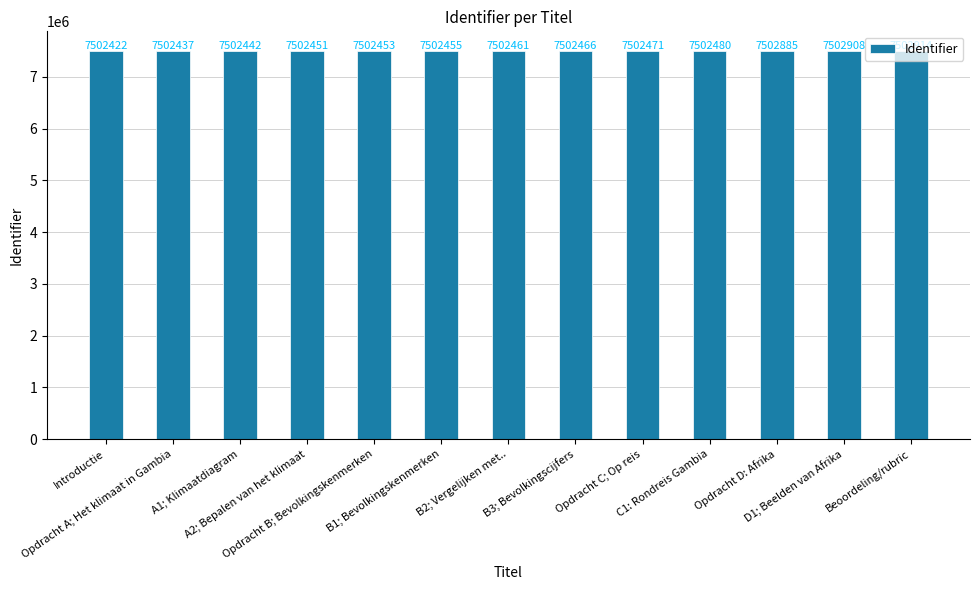

How many categories are shown in the chart?

13